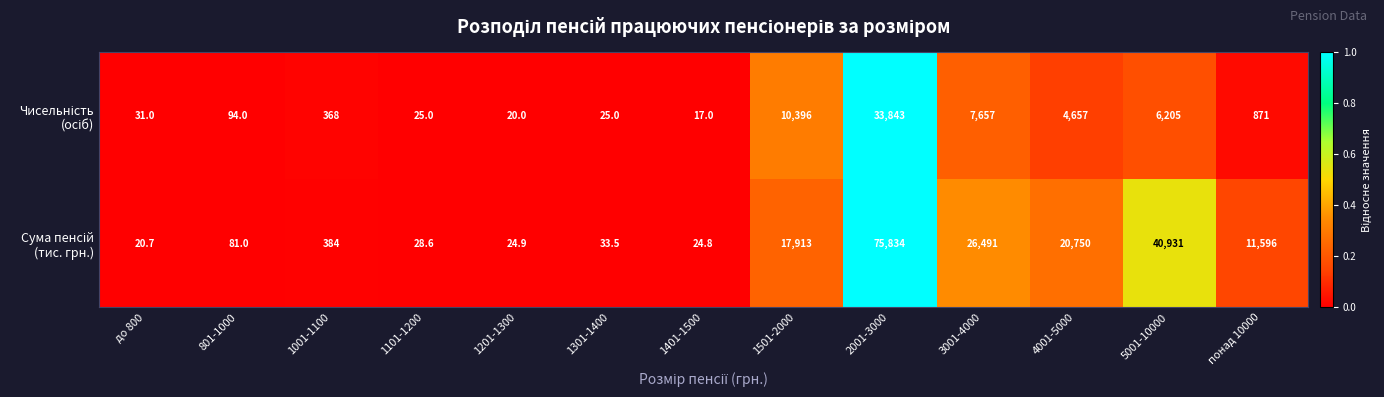

How many series are shown in this chart?

2